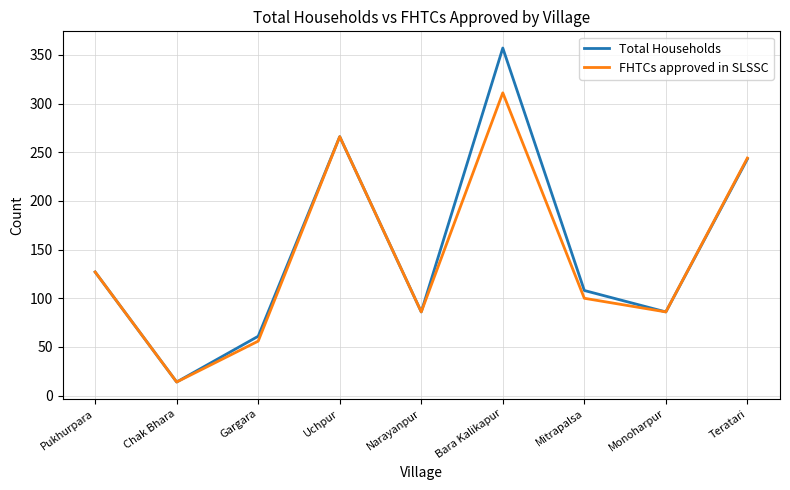

What is the difference between the second highest and minimum values in the FHTCs approved in SLSSC series?

252